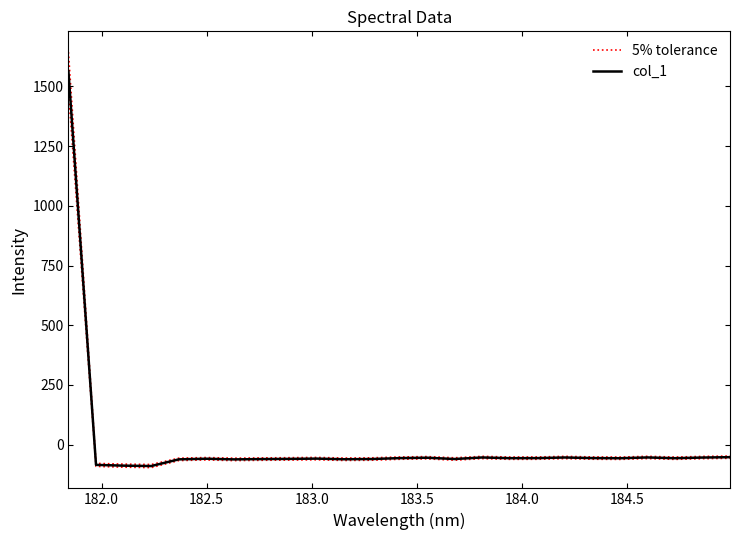

List the series in order of their peak value, highest first.

5% tolerance, col_1